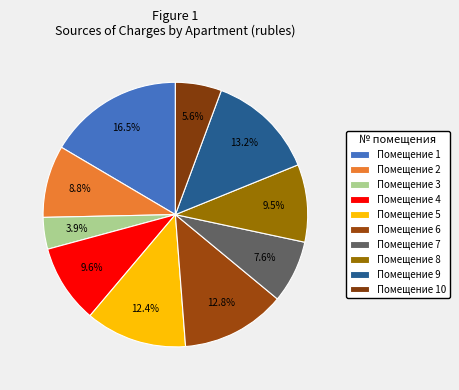

How many slices are in this pie chart?

10